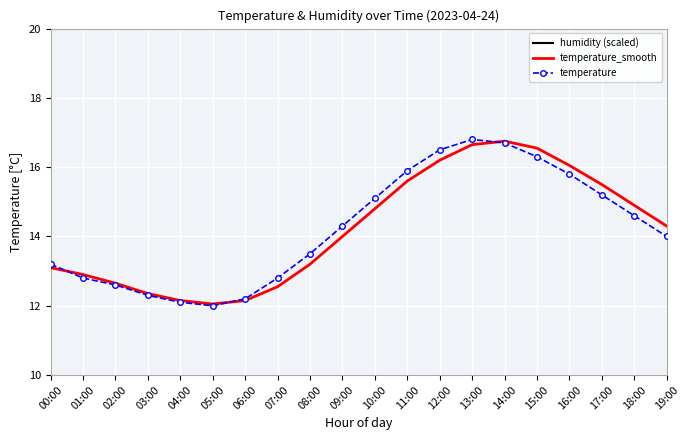

List the series in order of their peak value, highest first.

temperature, temperature_smooth, humidity (scaled)